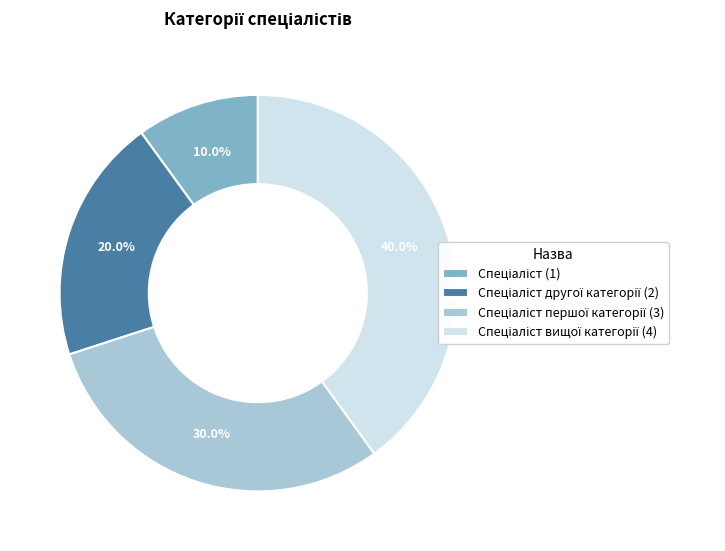

Is there any slice that represents more than half of the pie?

No